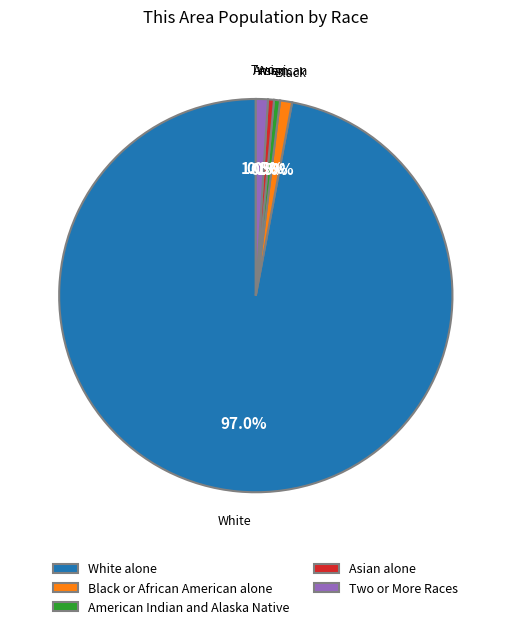

What is the largest slice in the pie chart?

White alone